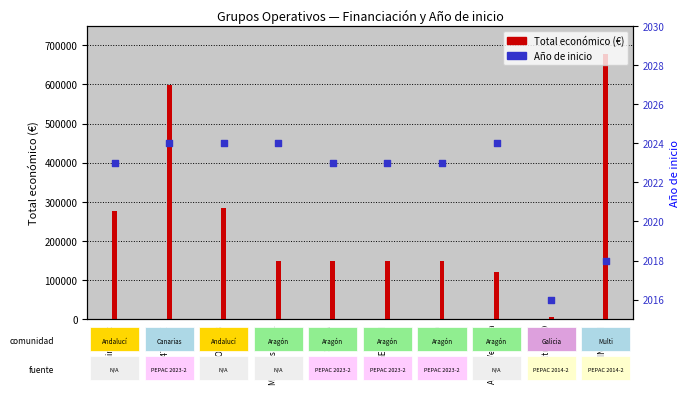

Which series reaches the minimum Y coordinate?

Año de inicio